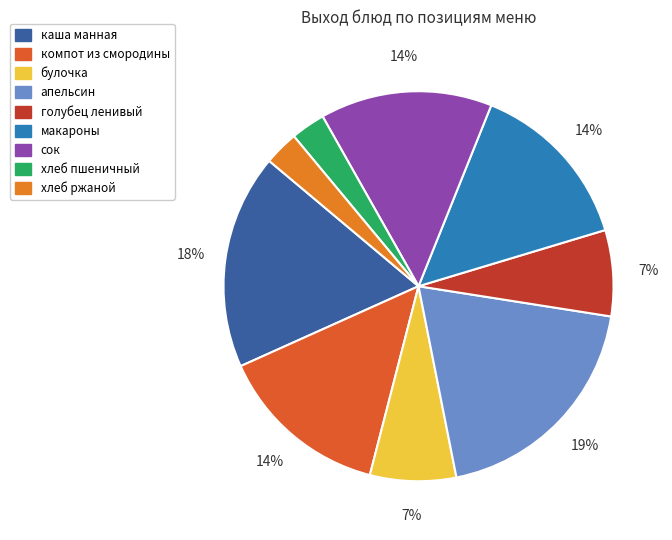

Combined, do хлеб пшеничный and компот из смородины account for over 50%?

No